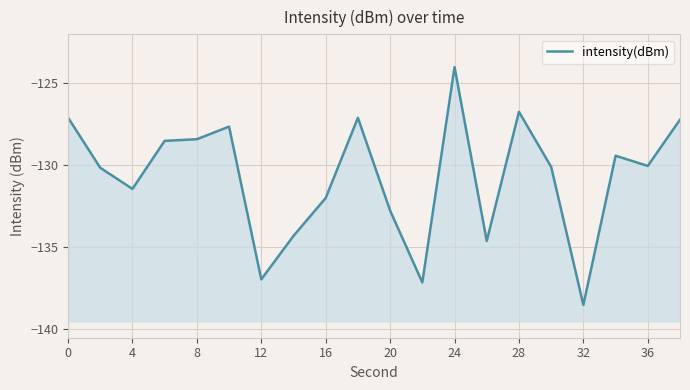

The chart shows a value of -226.1 at 32. True or false?

False